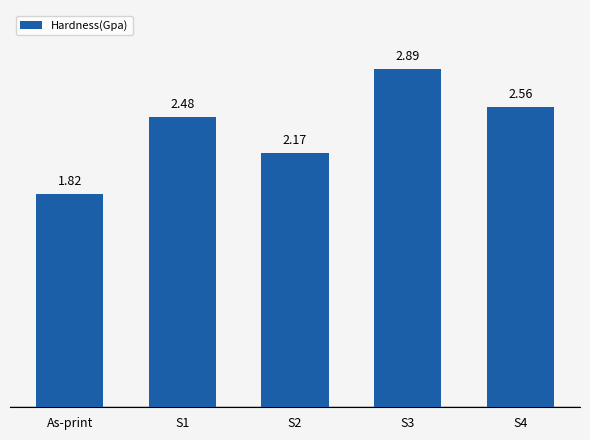

How many values are between 2 and 3?

4